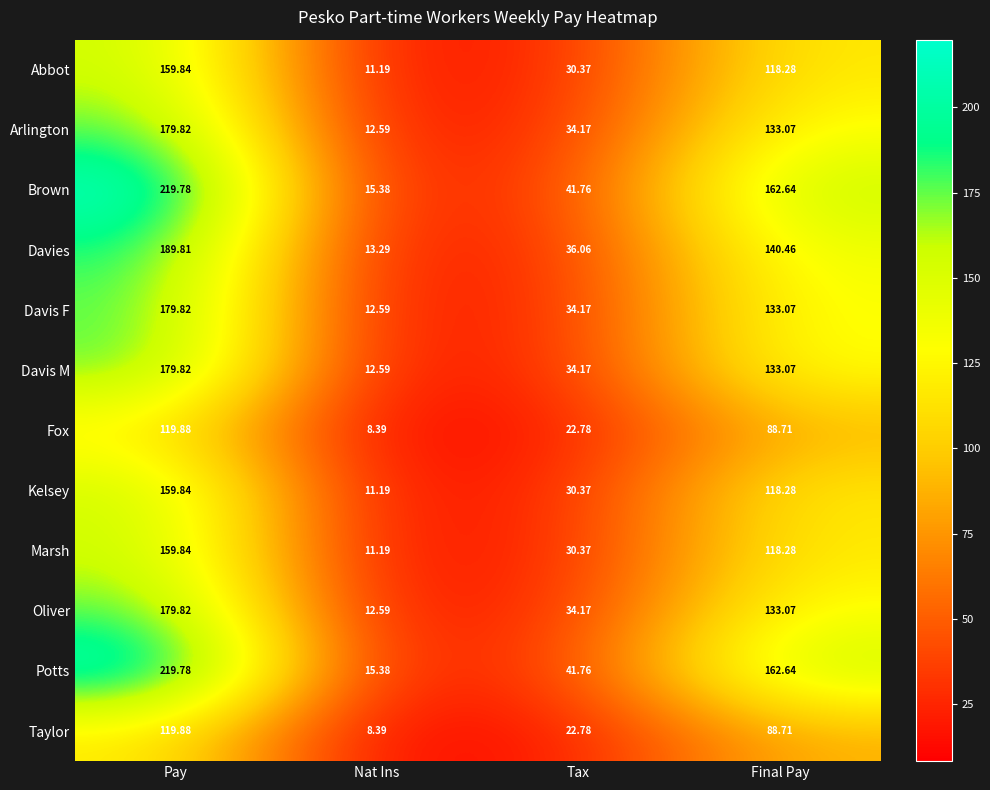

Where does the Oliver series first go above 133?

Pay